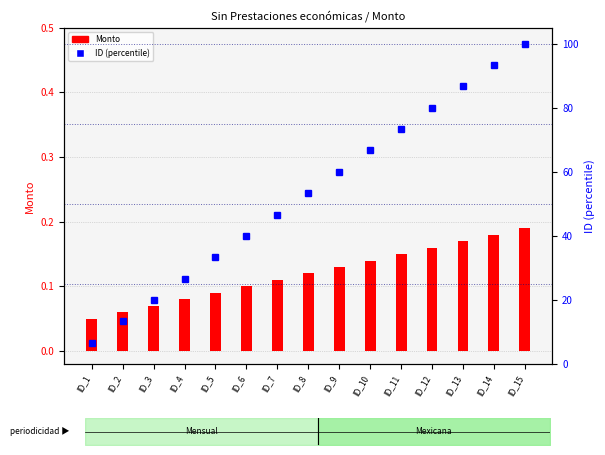

What is the difference between the maximum and minimum values in the ID (percentile) series?

93.3